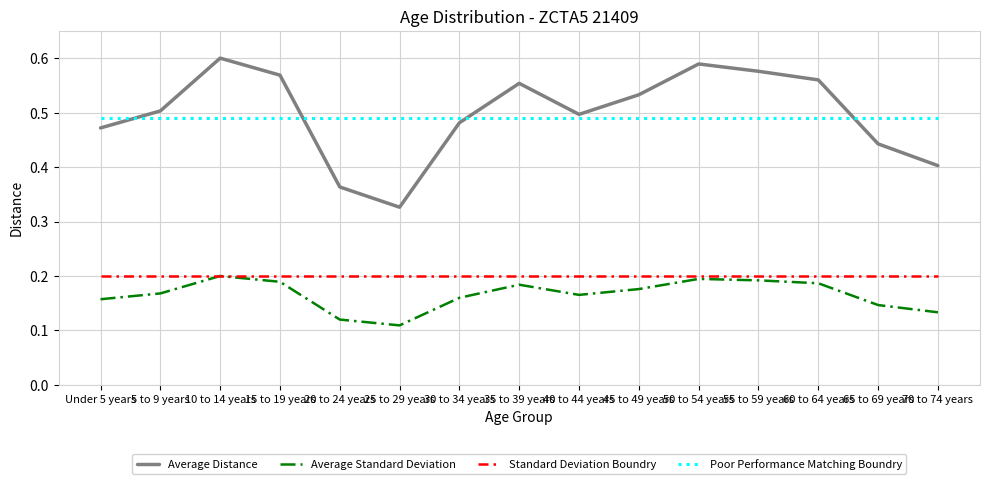

Which series has the widest spread of values?

Average Distance